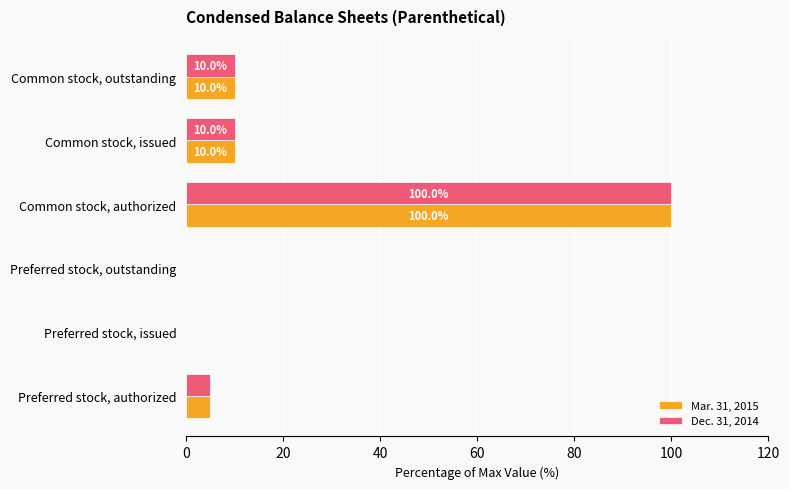

What is the greatest value displayed?

100